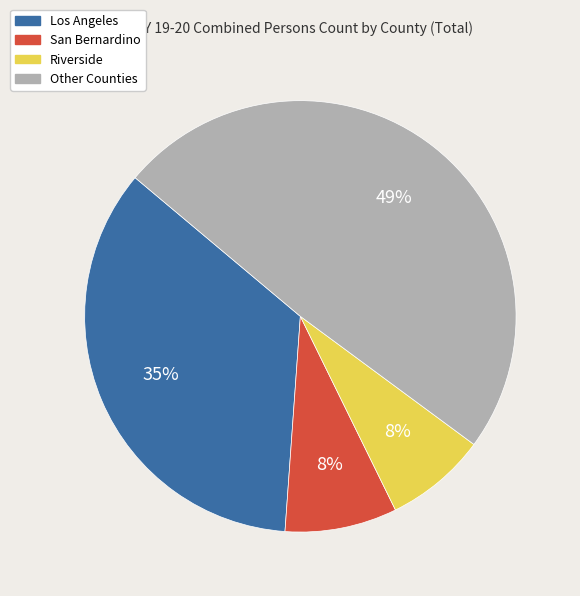

Does any single category account for the majority?

No